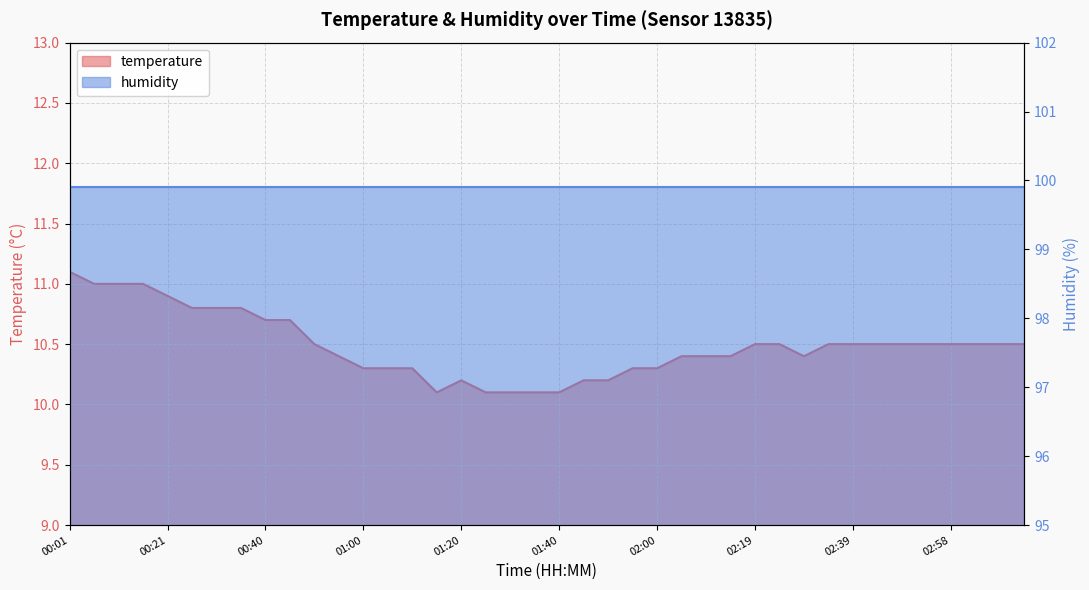

Read the value at 00:06.

11.0